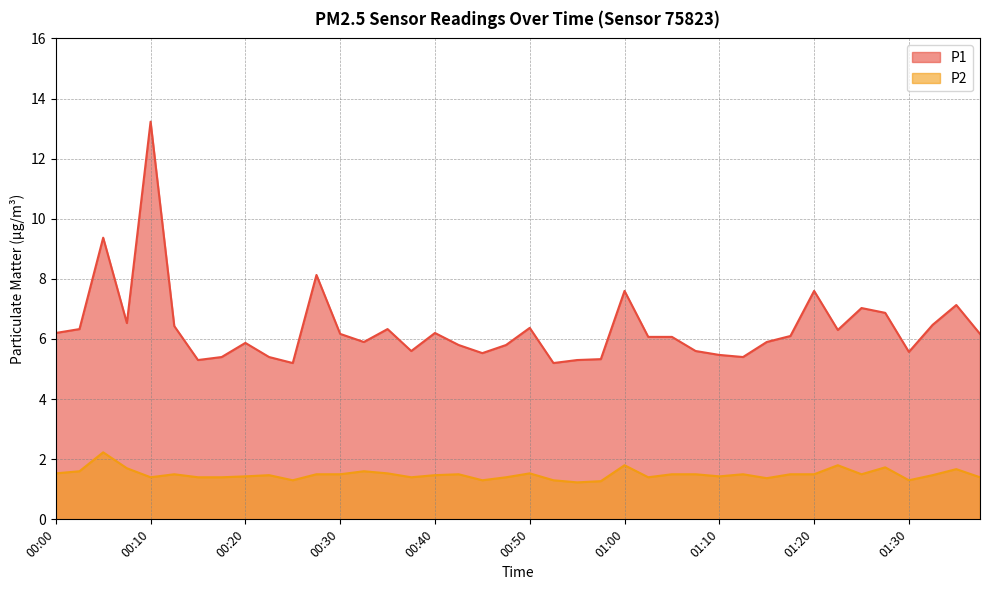

True or false: P2 and P1 cross at least once.

False